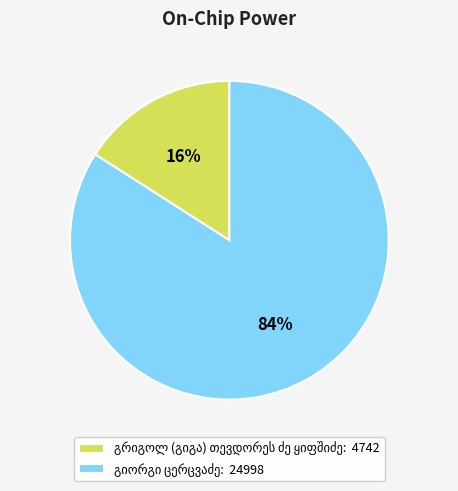

To the nearest percent, what is the average slice percentage?

50%